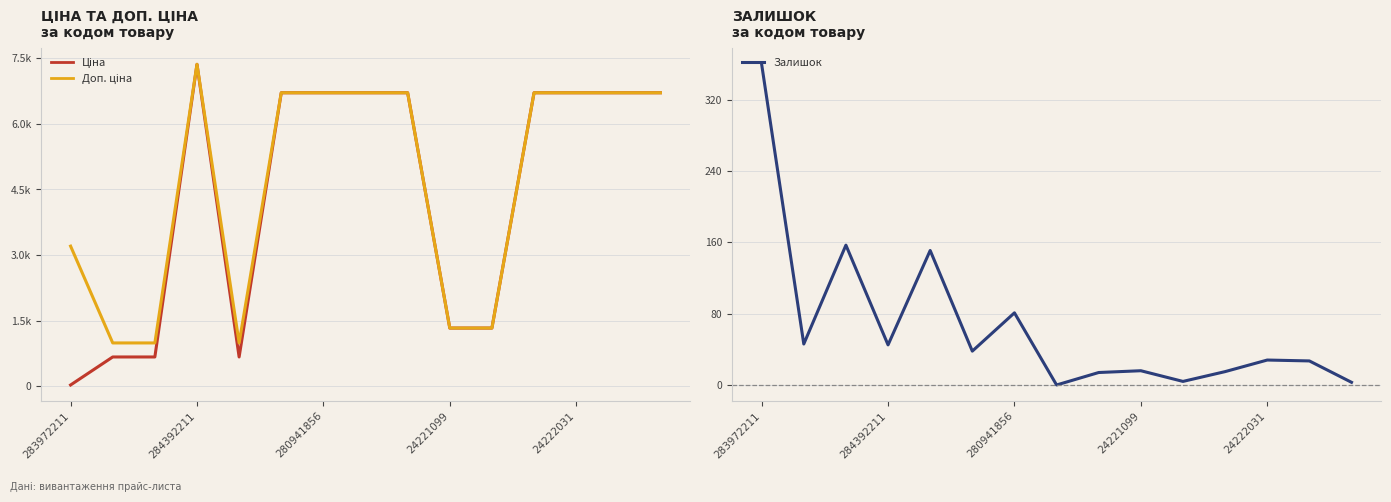

What is the value of the Ціна point at the 1st from the left?

32.0